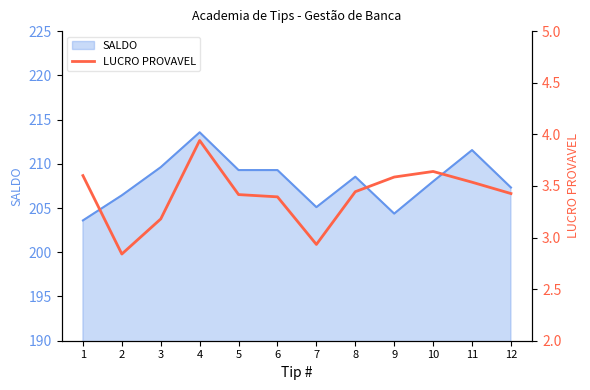

Is it true that the value at 12 is 3.4?

True